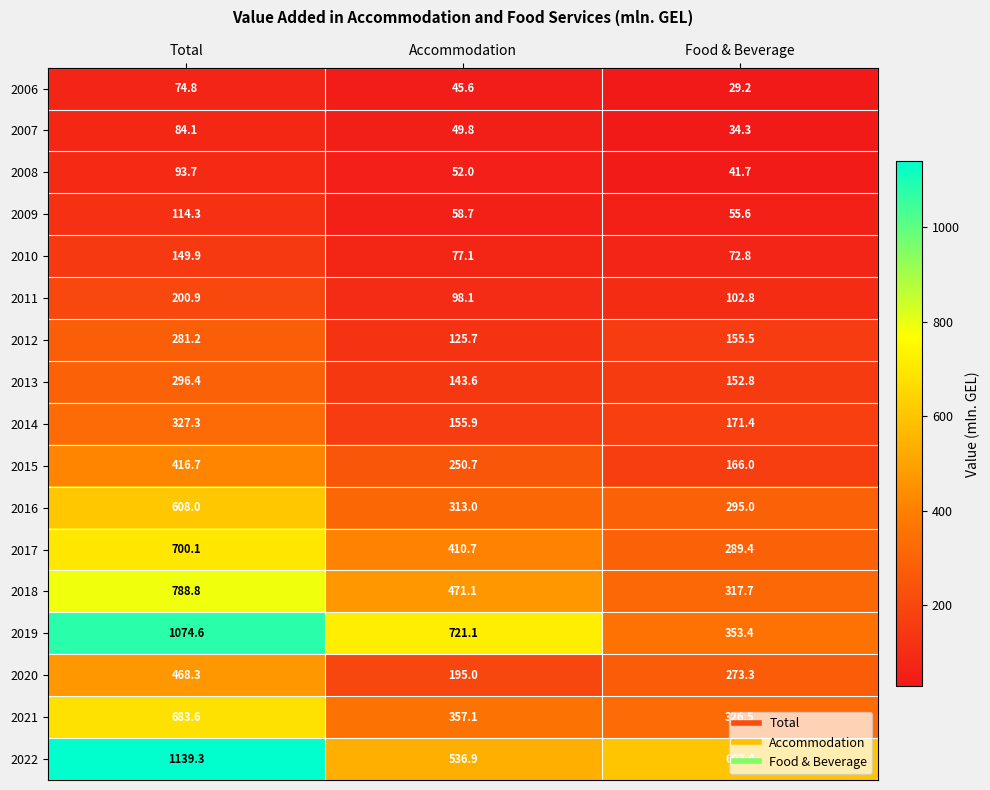

At which label does 2008 first exceed 52?

Total